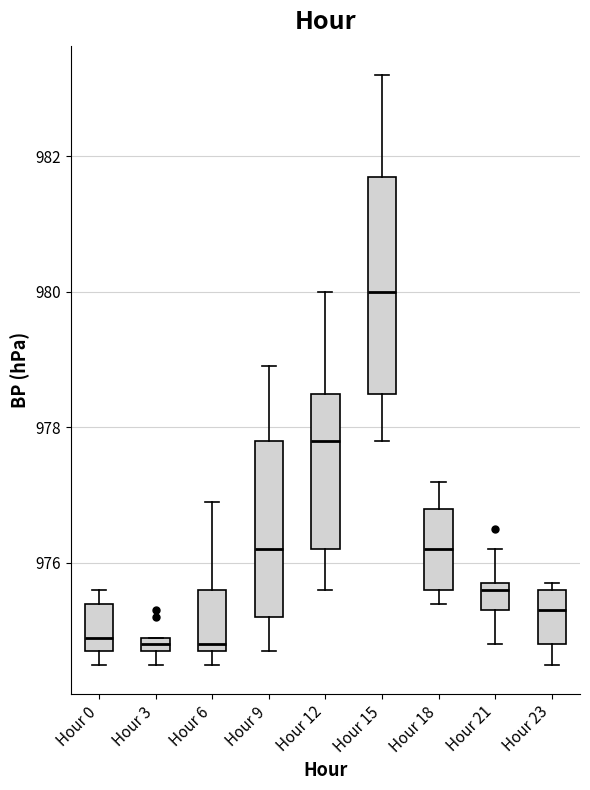

Where is the lower edge of the box for Hour 3 on the y-axis? The values are not printed on the chart, so give them approximately, as read against the axis.

974.8